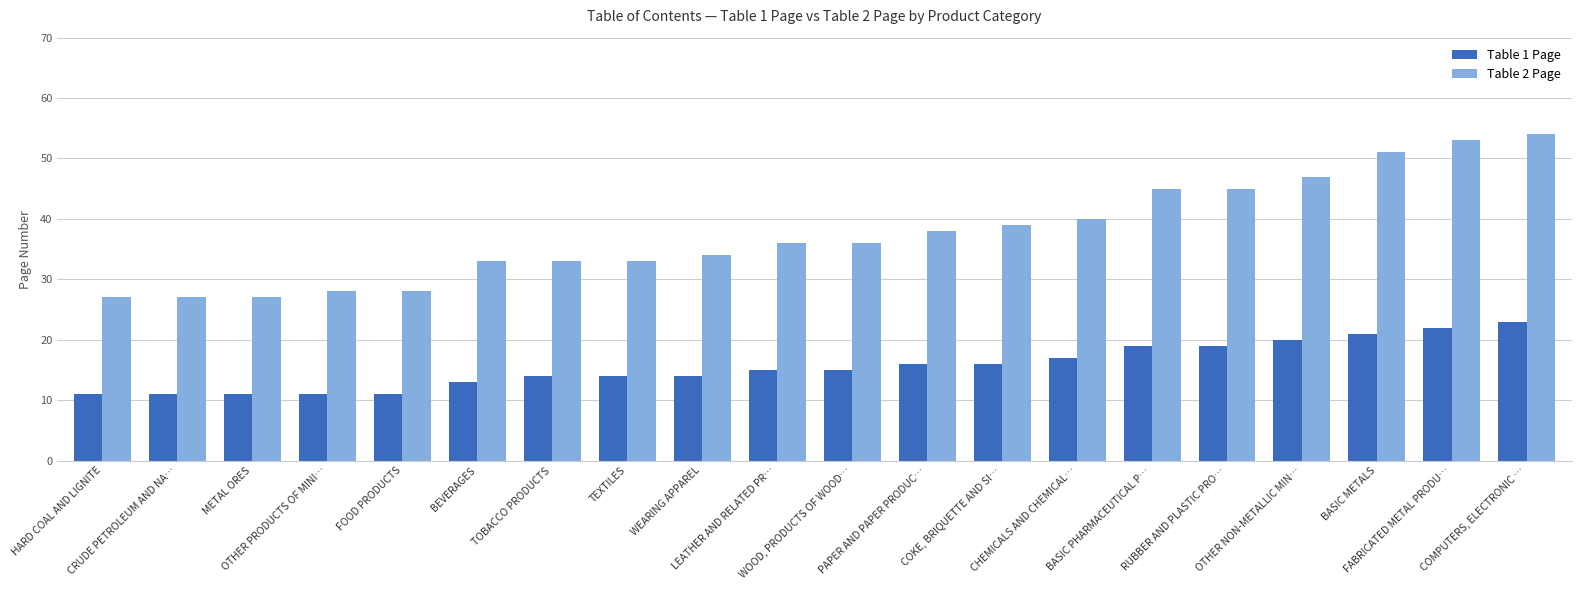

What position from the left is LEATHER AND RELATED PR…?

10